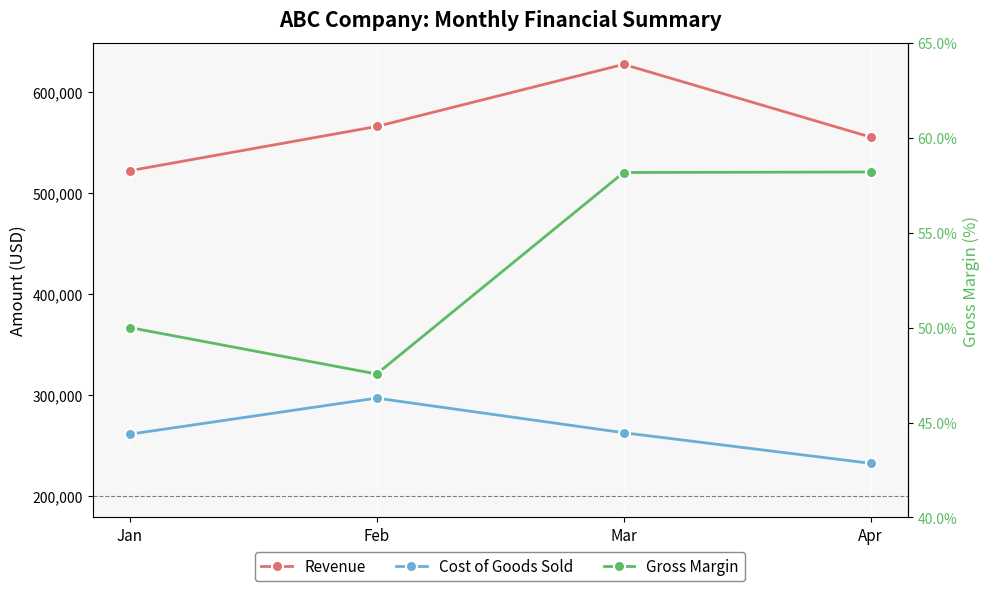

How many data points does each series have?

4